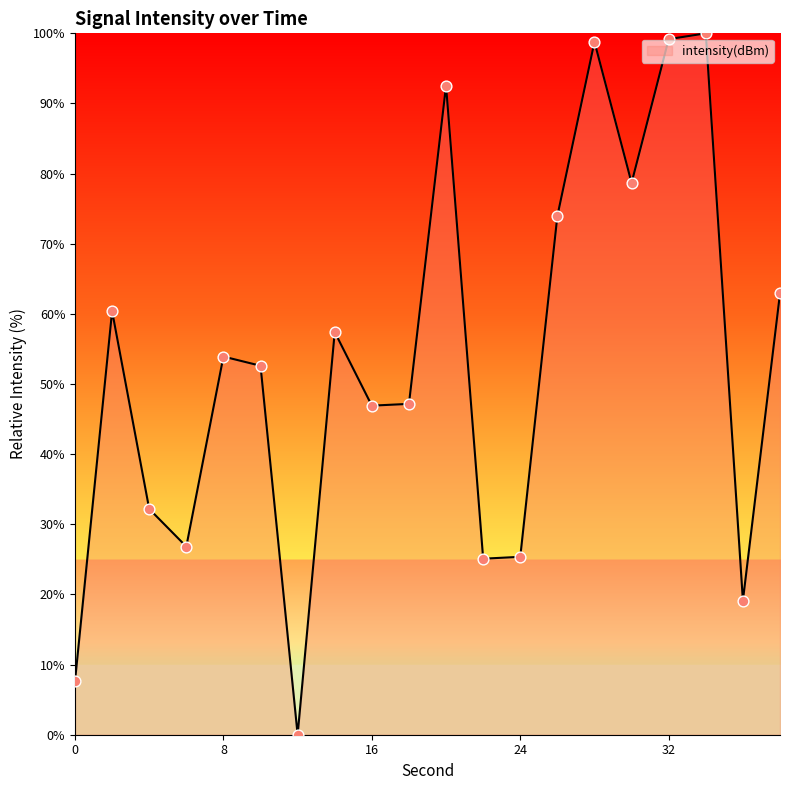

What is the greatest value displayed?

100.0